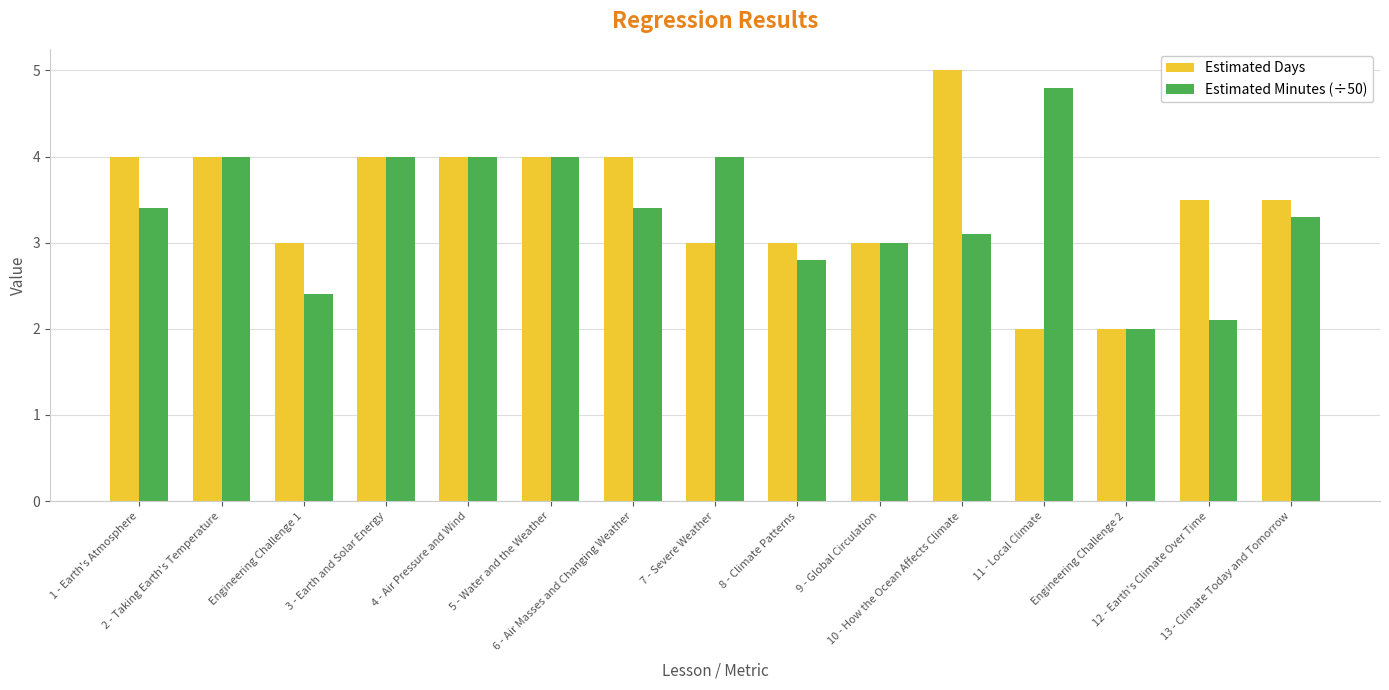

Reading left to right, transcribe all the data shown in this chart.

Estimated Days: 4.0	4.0	3.0	4.0	4.0	4.0	4.0	3.0	3.0	3.0	5.0	2.0	2.0	3.5	3.5
Estimated Minutes (÷50): 3.4	4.0	2.4	4.0	4.0	4.0	3.4	4.0	2.8	3.0	3.1	4.8	2.0	2.1	3.3